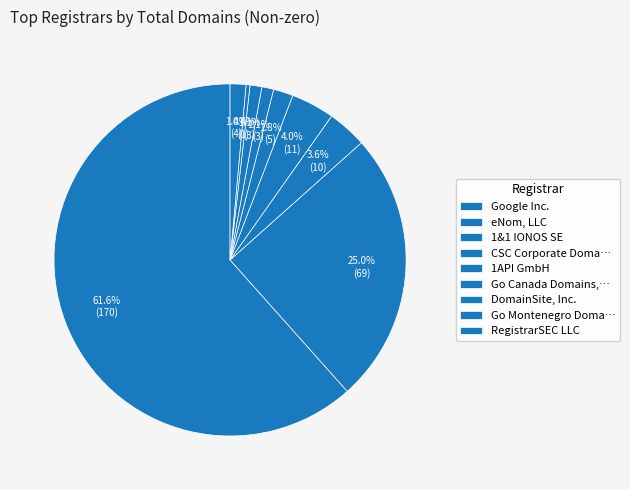

Count the number of slices in the pie.

9